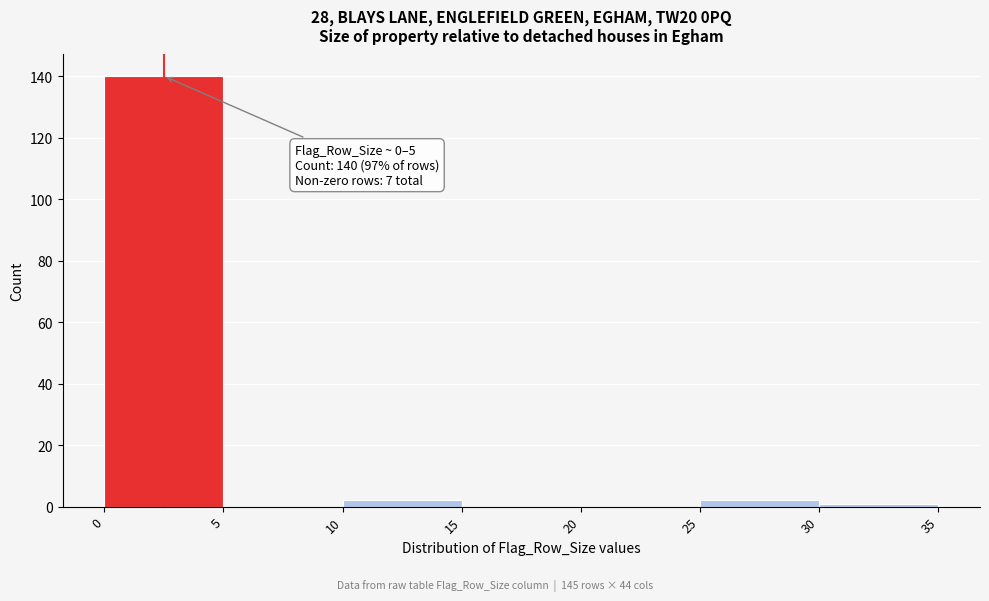

Over which range of the x-axis is the bar tallest?

0 to 5